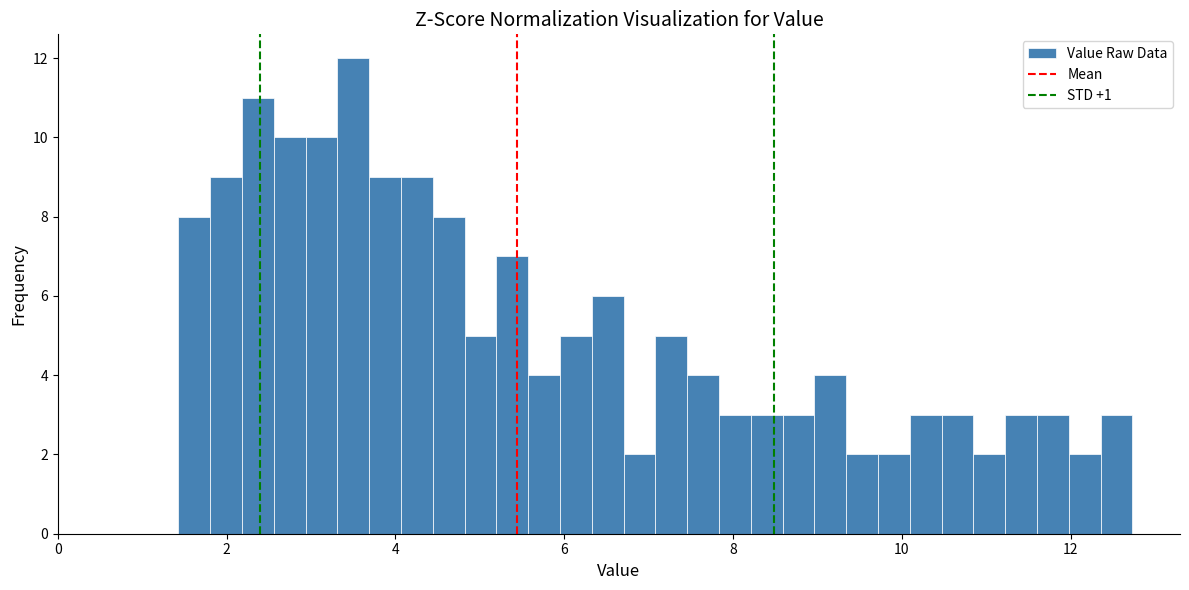

Around what value on the x-axis is the tallest bar? Give the approximate position of its centre, as read against the axis.

3.6